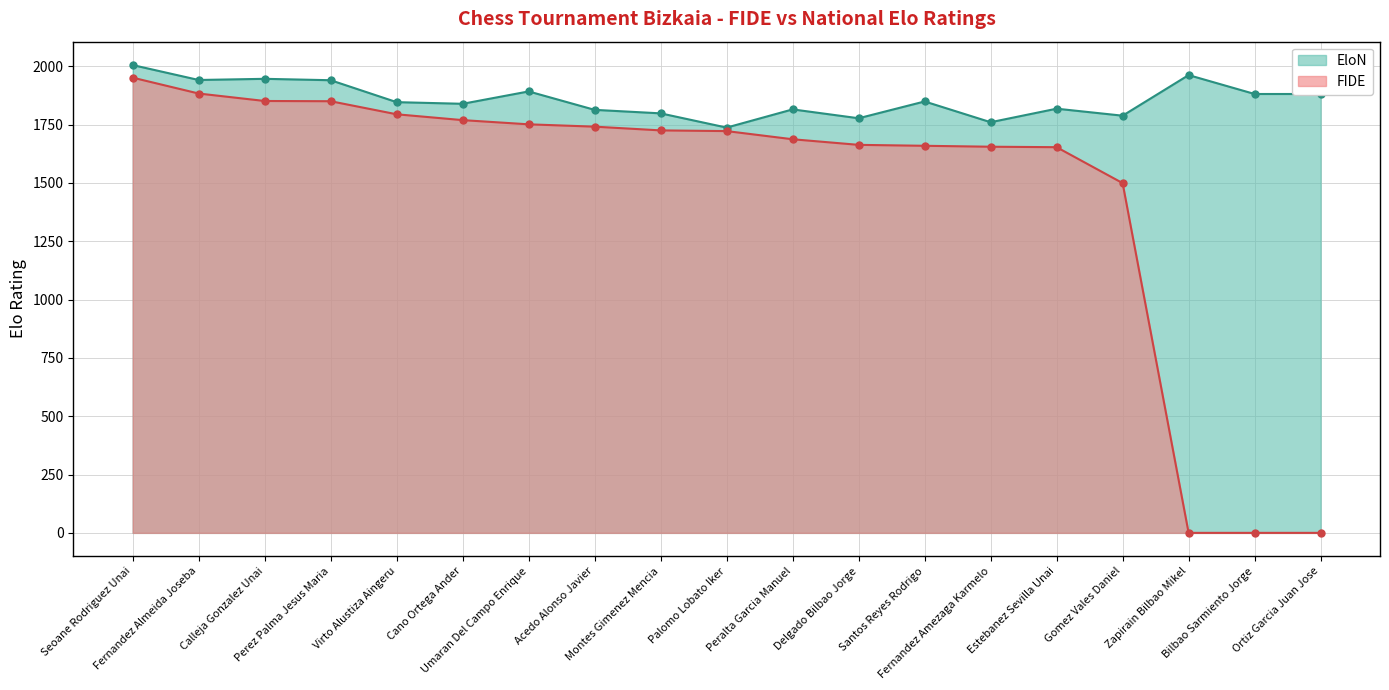

Count the number of categories in the chart.

19